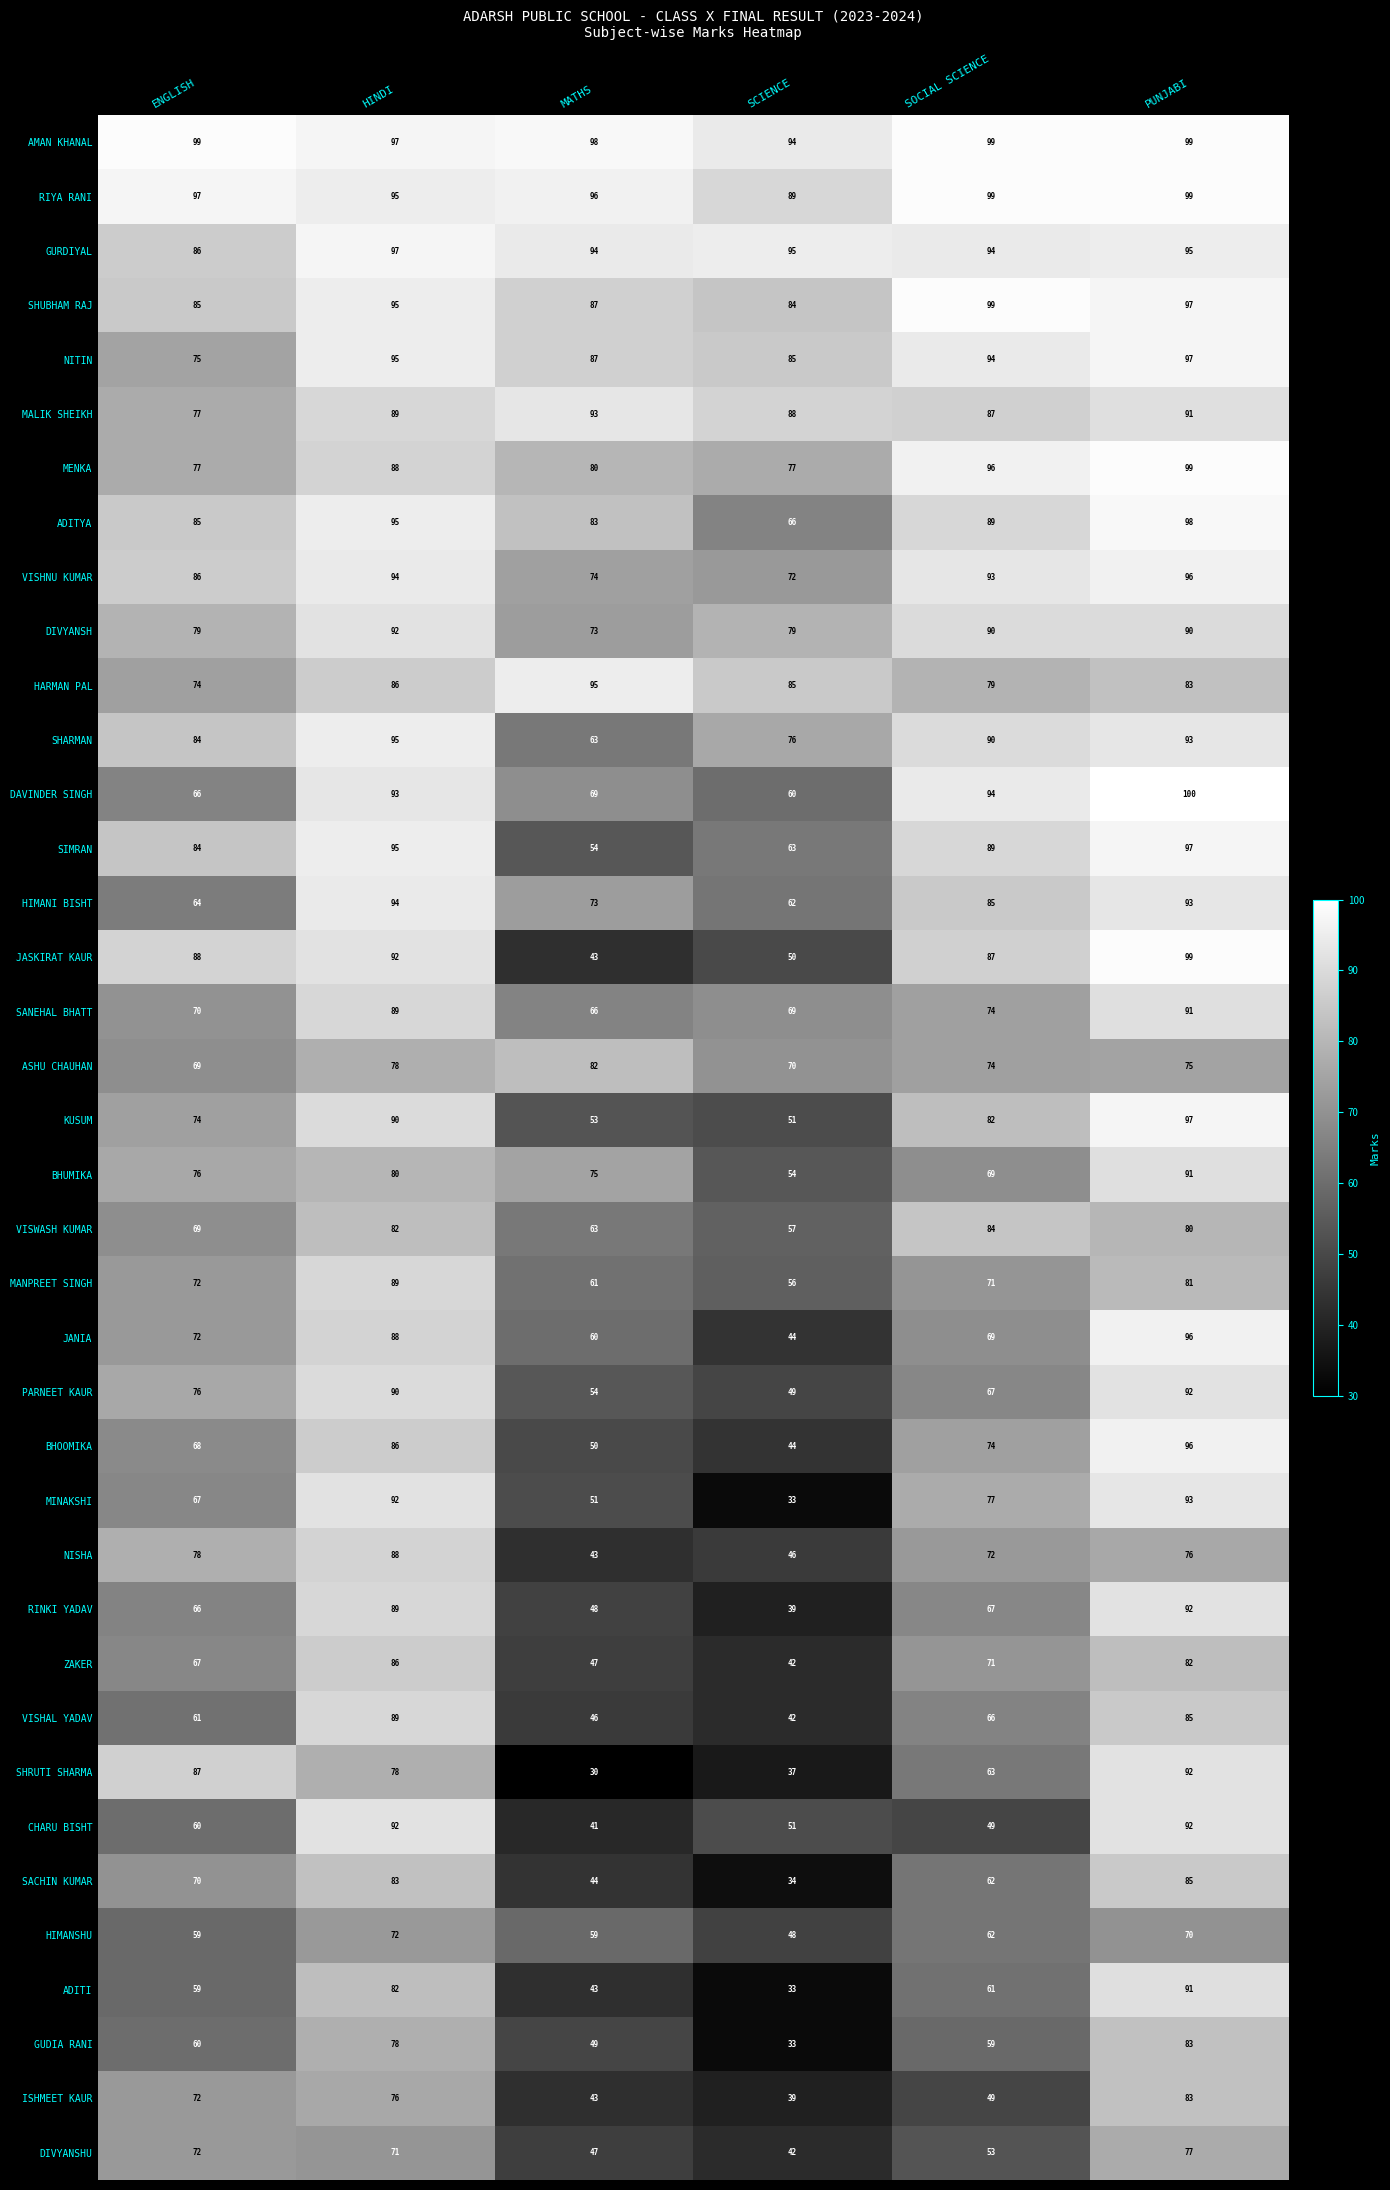

The MENKA series shows 128 at MATHS. True or false?

False